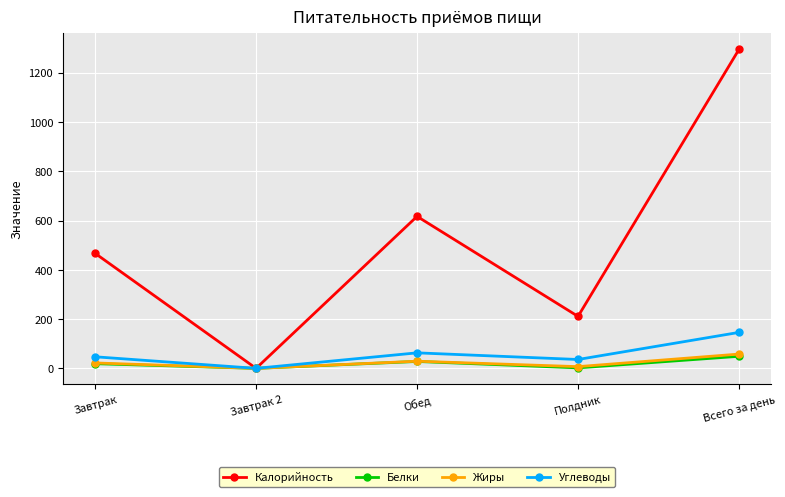

What are all the series names shown in the legend?

Калорийность, Белки, Жиры, Углеводы